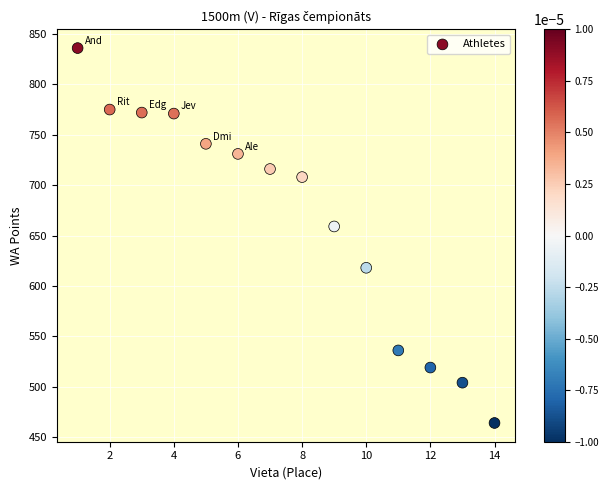

What is the range of Y values (max minus min)?

372